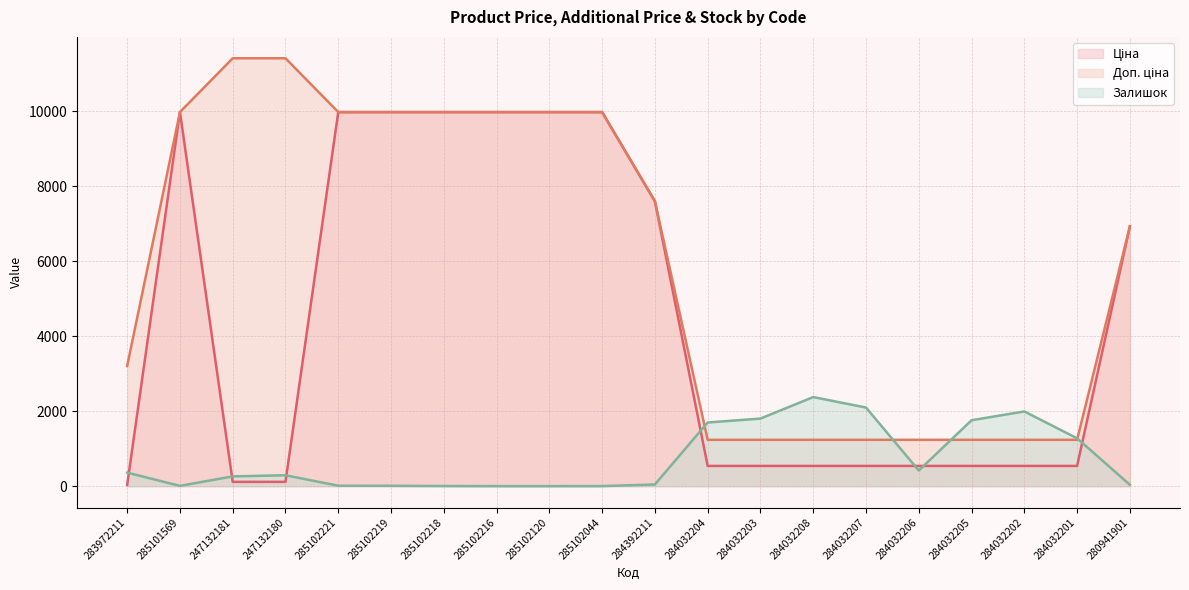

What position from the right is 247132180?

17